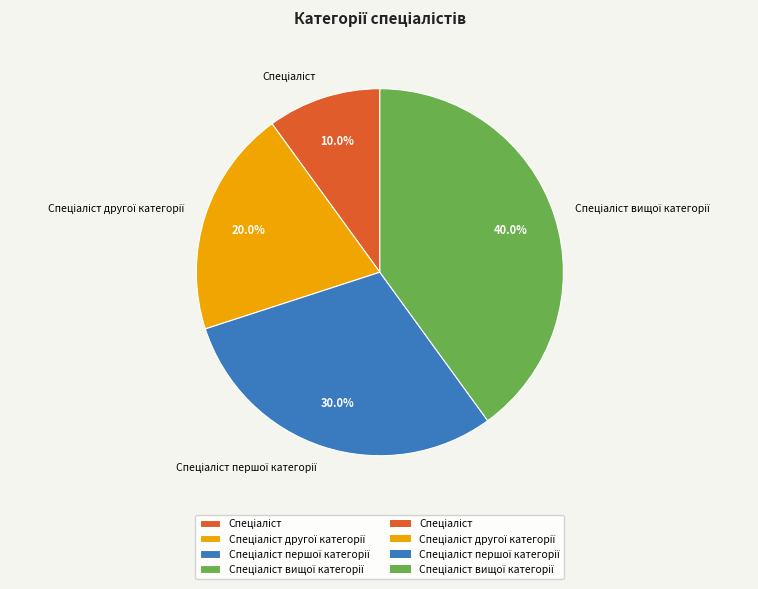

Does any single category account for the majority?

No